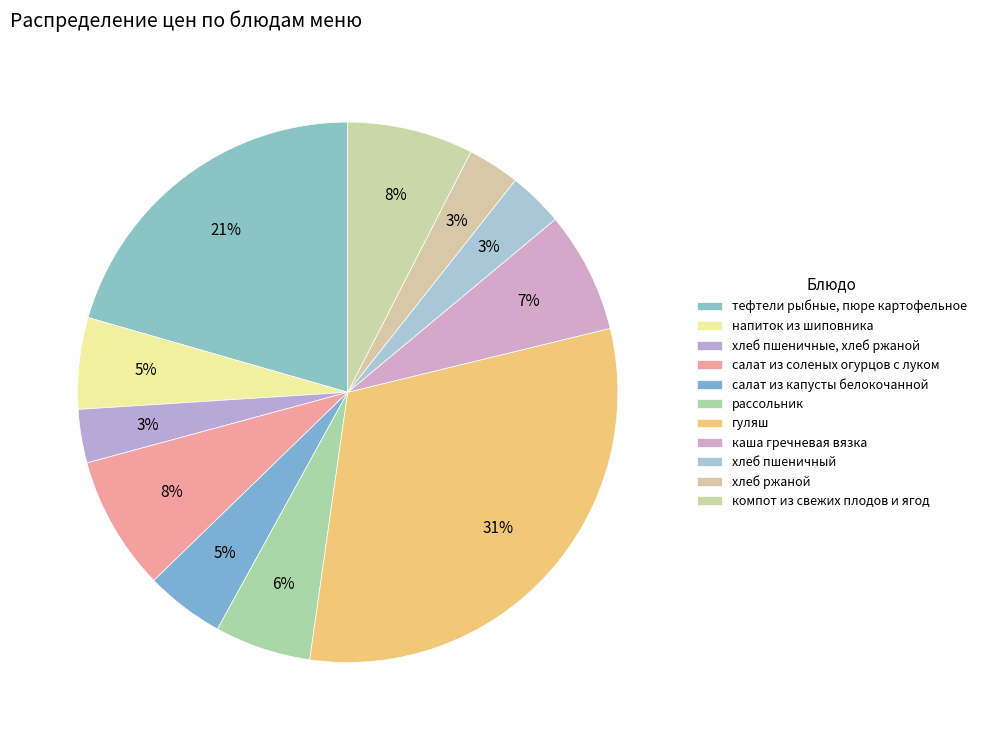

Which category has the smallest portion of the pie?

хлеб ржаной